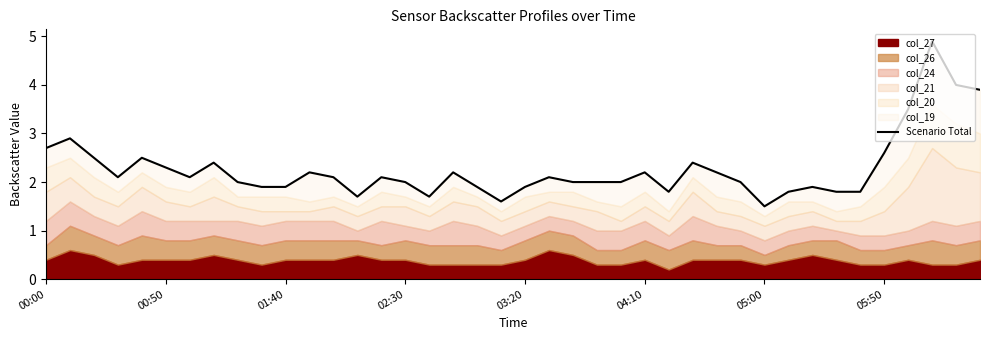

How many interior local peaks (higher than both neighbors) does the data have?

11